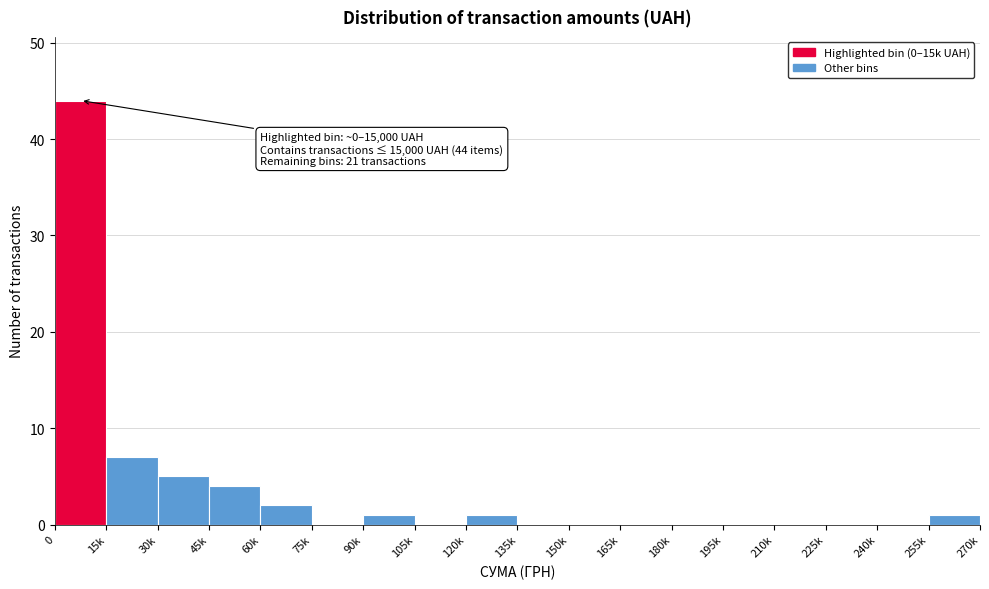

Reading right to left, transcribe all the data shown in this chart.

255k=1	240k=0	225k=0	210k=0	195k=0	180k=0	165k=0	150k=0	135k=0	120k=1	105k=0	90k=1	75k=0	60k=2	45k=4	30k=5	15k=7	0=44